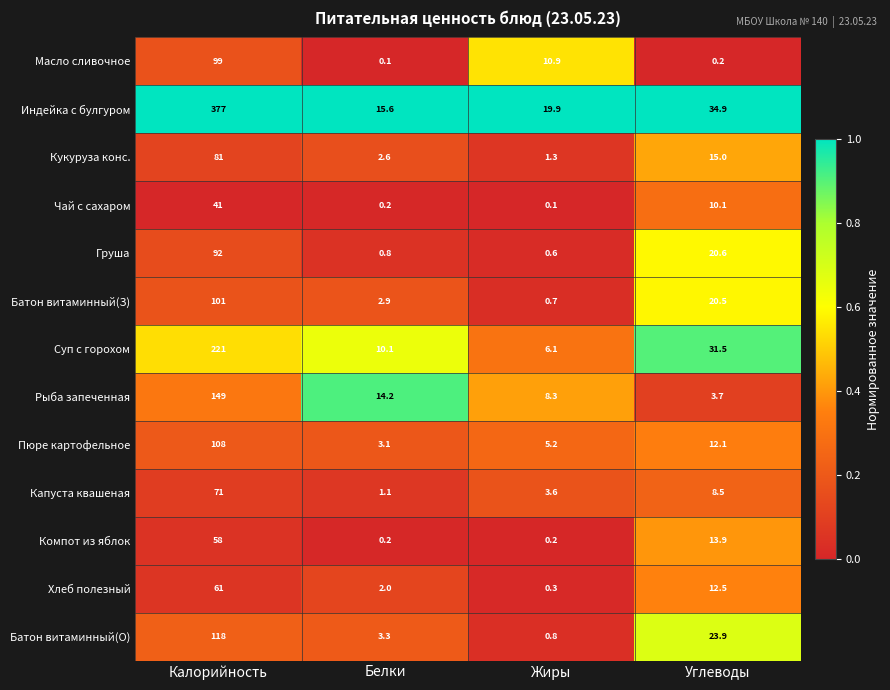

What is the difference between the highest and lowest values at Белки?

15.5